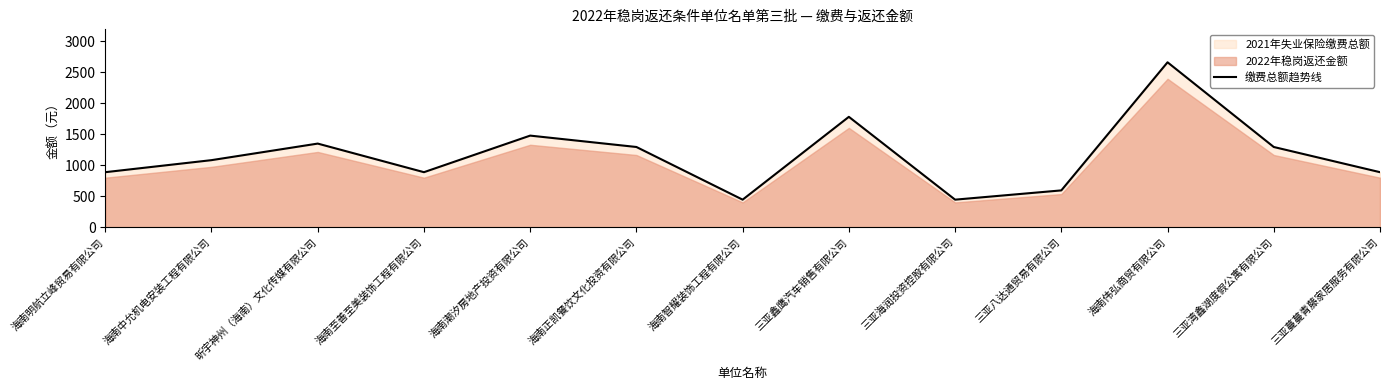

List the labels in order of value, largest first.

海南伟弘商贸有限公司, 三亚鑫鹰汽车销售有限公司, 海南潮汐房地产投资有限公司, 昕宇神州（海南）文化传媒有限公司, 海南正凯餐饮文化投资有限公司, 三亚湾鑫湖度假公寓有限公司, 海南中允机电安装工程有限公司, 海南明航立峰贸易有限公司, 海南至善至美装饰工程有限公司, 三亚蔓蔓青藤家居服务有限公司, 三亚八达通贸易有限公司, 海南智耀装饰工程有限公司, 三亚海润投资控股有限公司